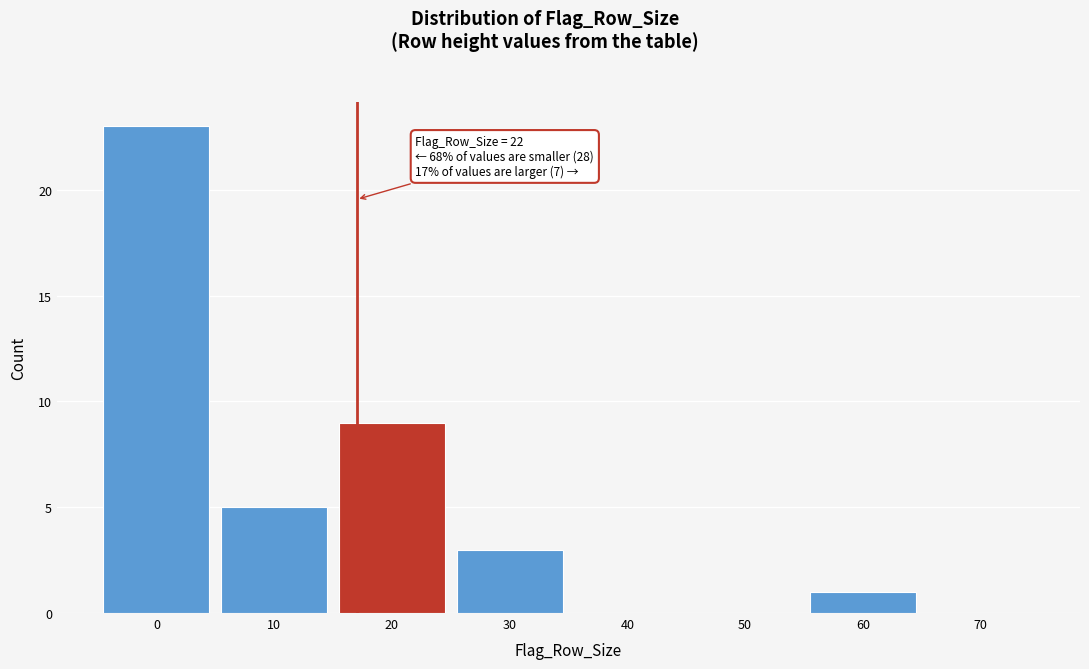

Reading left to right, extract all data points from this chart.

0=23	10=5	20=9	30=3	40=0	50=0	60=1	70=0